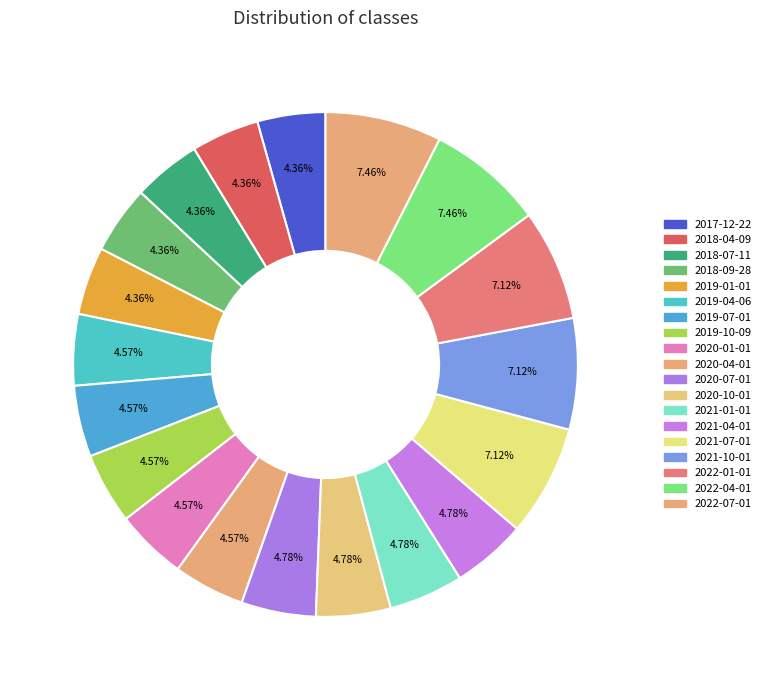

Count the number of slices in the pie.

19